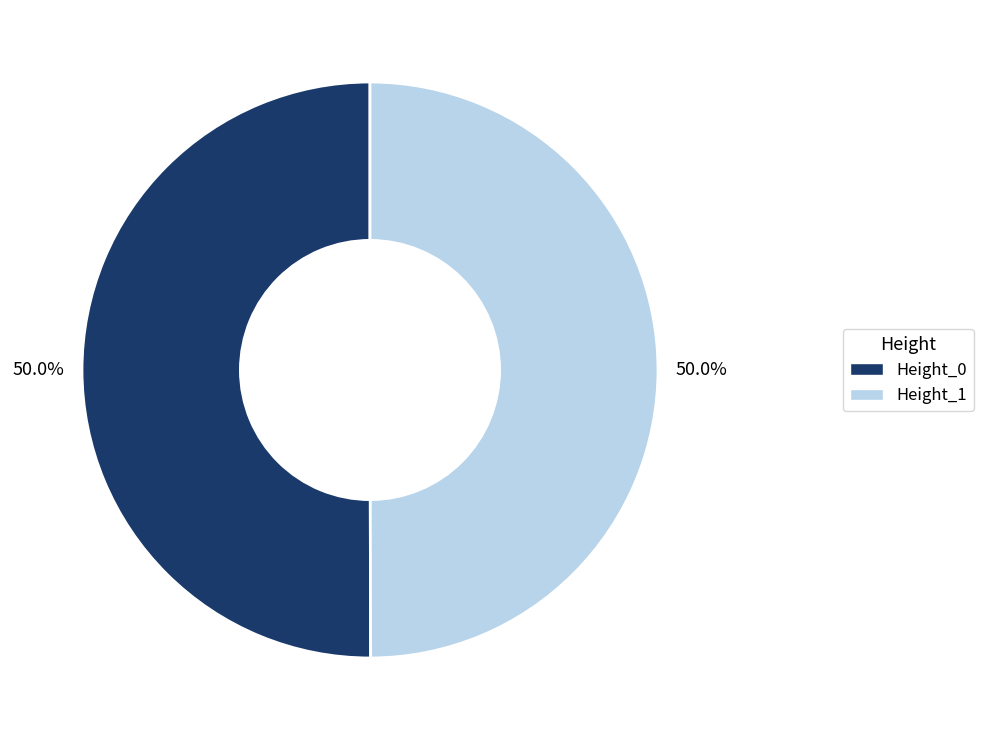

What percentage is NOT represented by Height_1?

50.0%